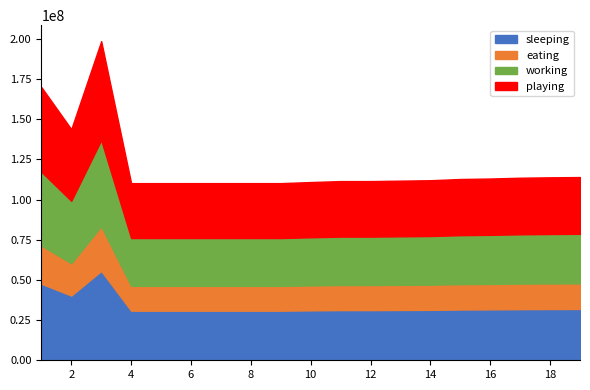

How many points are lower than both their immediate neighbors (excluding endpoints)?

2